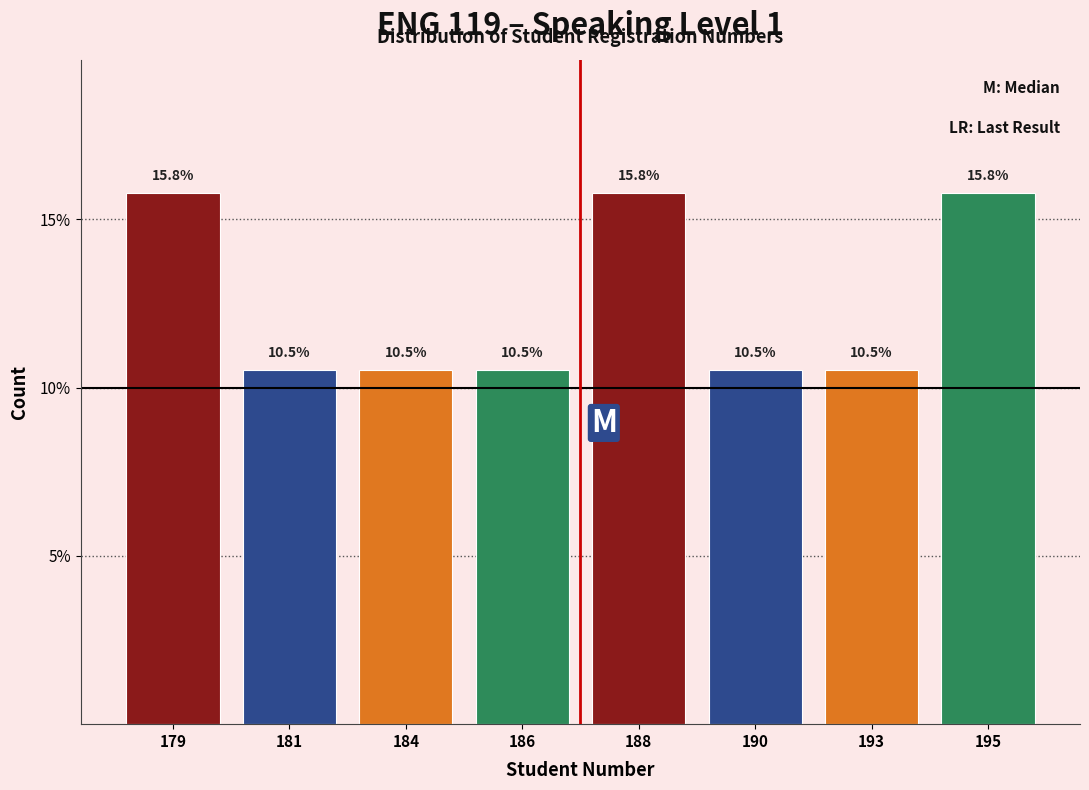

Reading left to right, list all the values displayed in this chart.

15.8	10.5	10.5	10.5	15.8	10.5	10.5	15.8